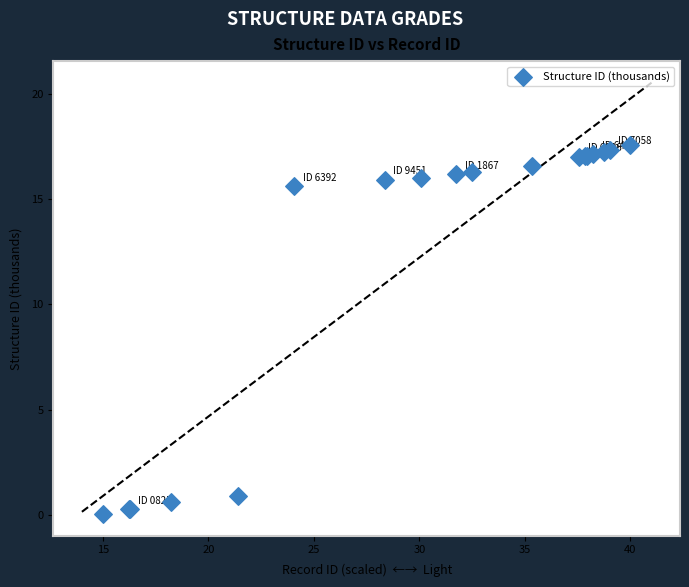

What Y value in the scatter plot is closest to 8?

0.9